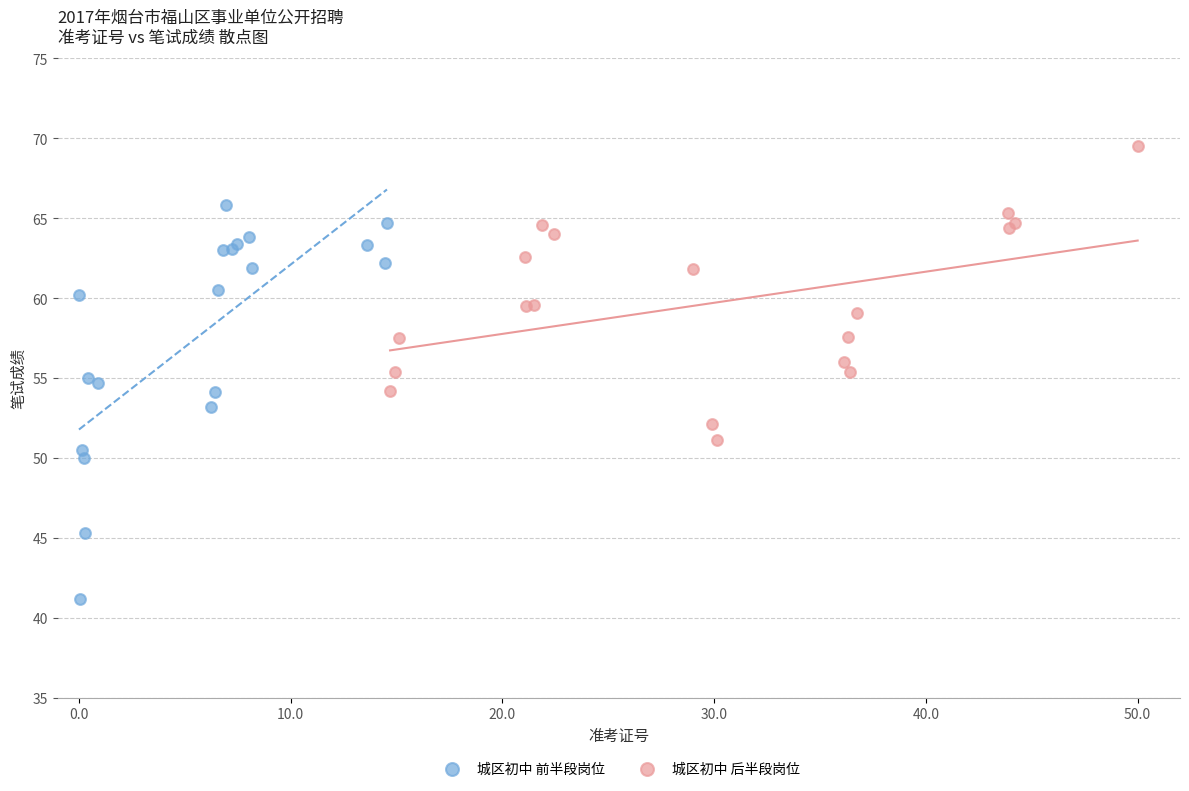

What are all the series names shown in the legend?

城区初中 前半段岗位, 城区初中 后半段岗位